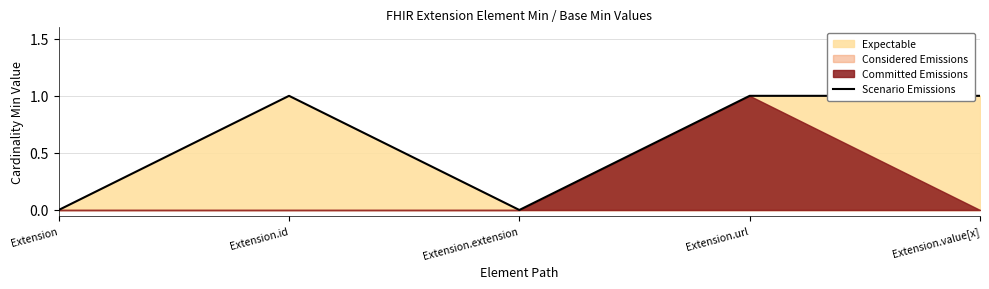

How many lines are shown in the chart?

1